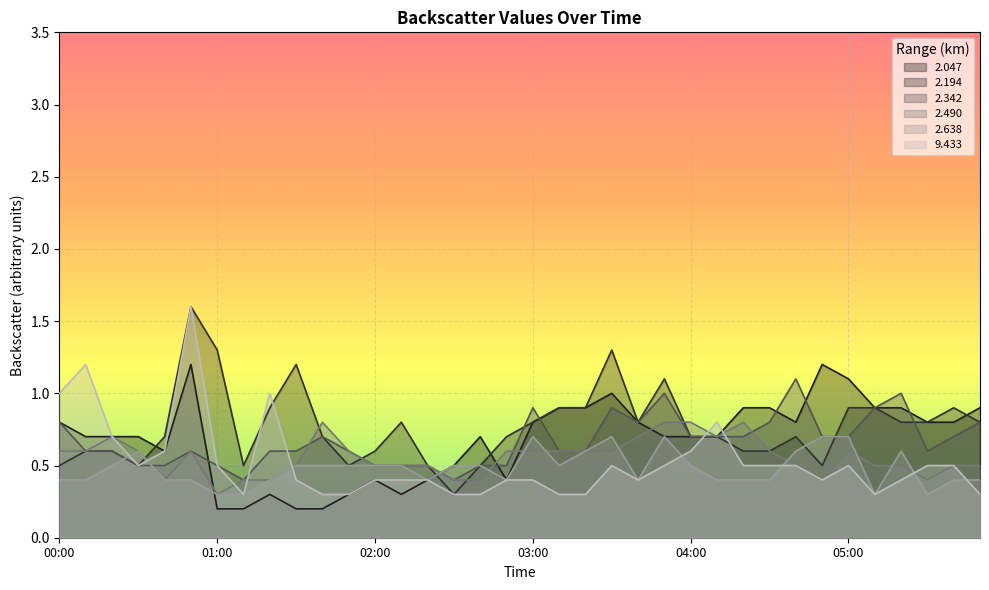

Which series has the largest range (max minus min)?

2.194